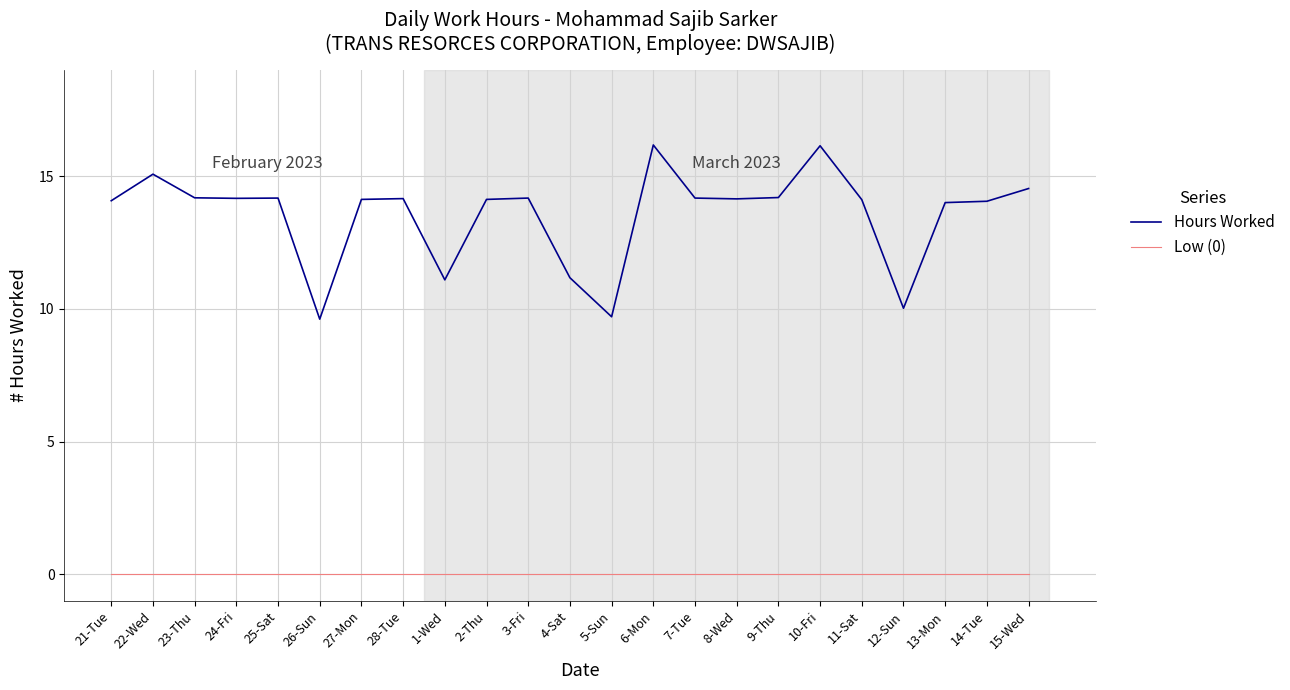

What is the lowest value of the Hours Worked series?

9.6